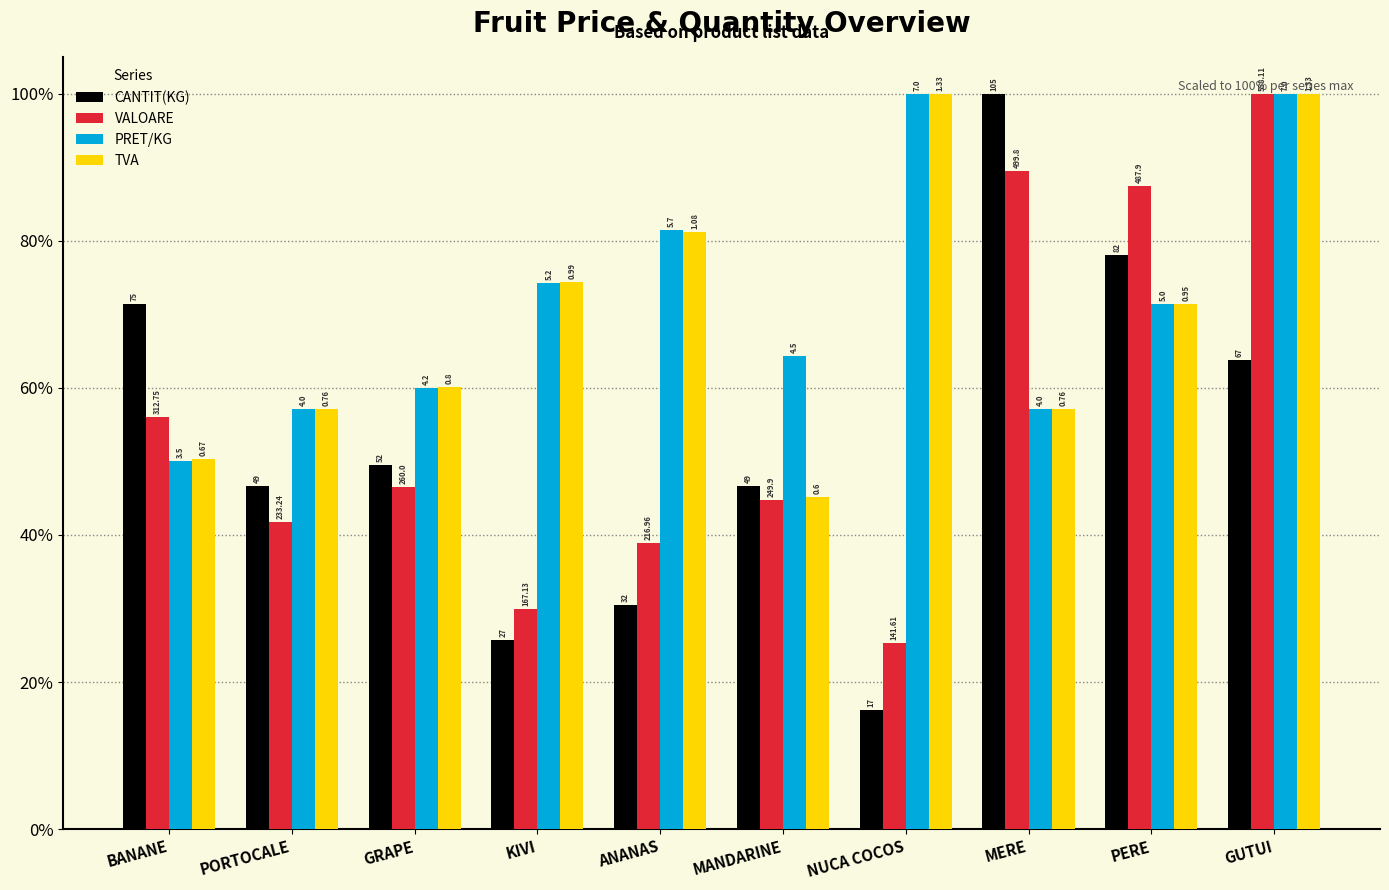

The CANTIT(KG) series shows 164.2 at MERE. True or false?

False